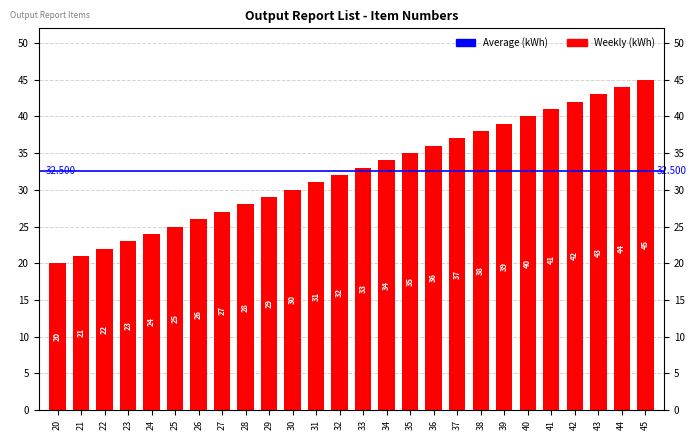

Reading left to right, extract all data points from this chart.

20	21	22	23	24	25	26	27	28	29	30	31	32	33	34	35	36	37	38	39	40	41	42	43	44	45